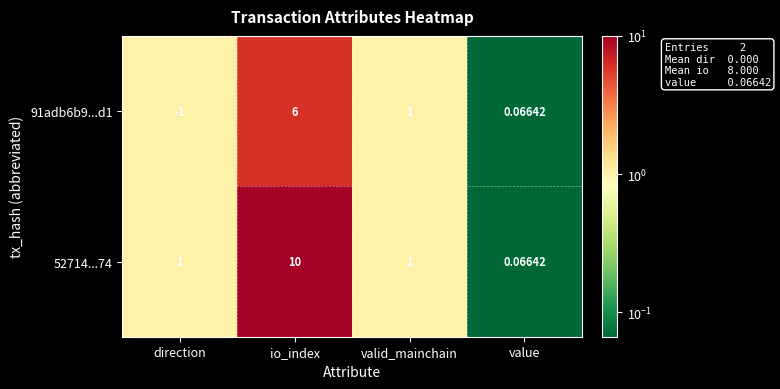

At which label does 52714...74 reach its peak?

io_index